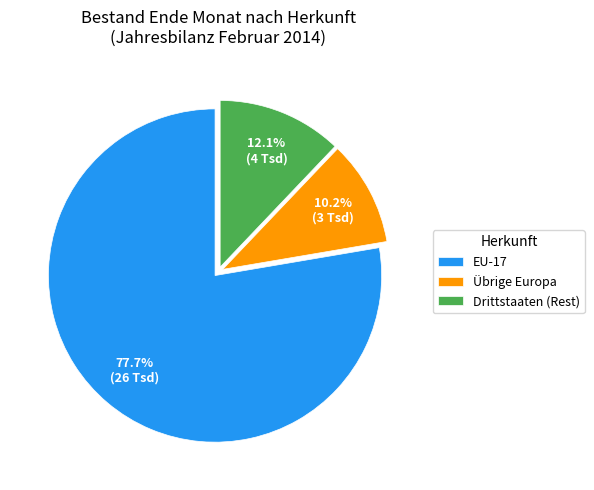

What is the majority slice?

EU-17